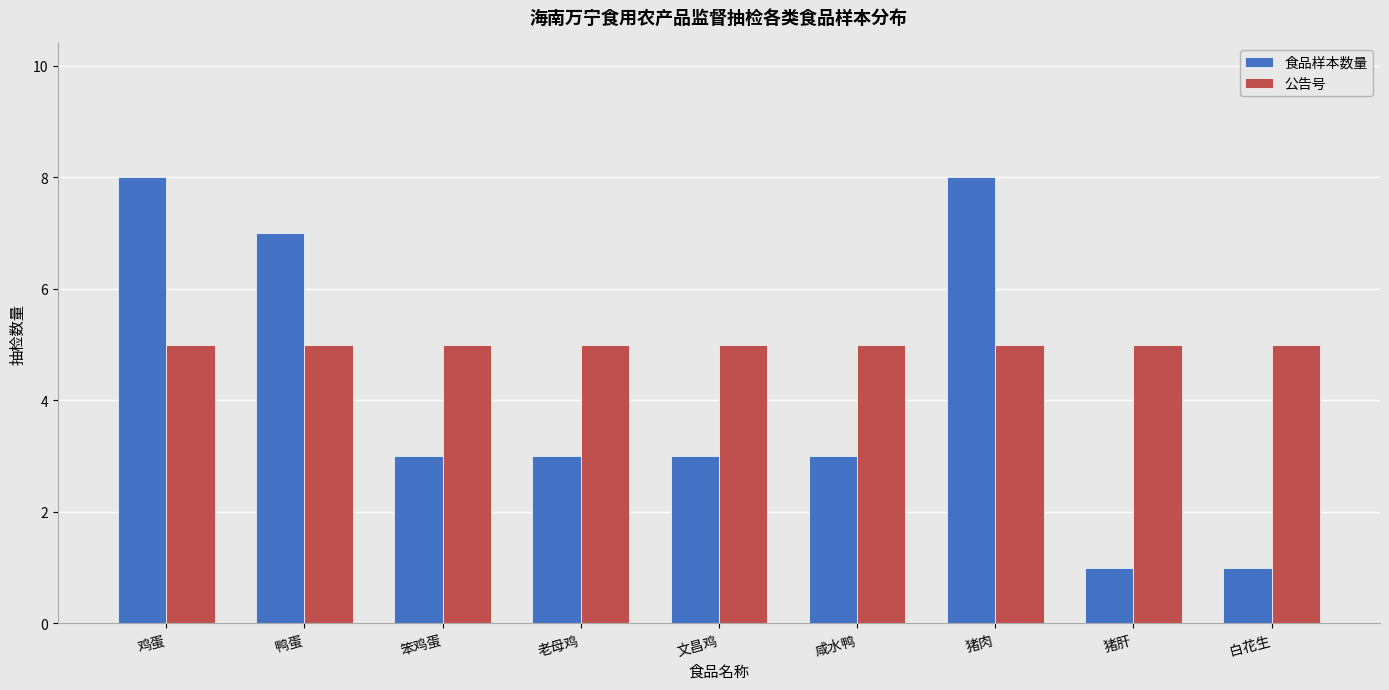

Between 鸭蛋 and 文昌鸡, which series saw the biggest shift?

食品样本数量